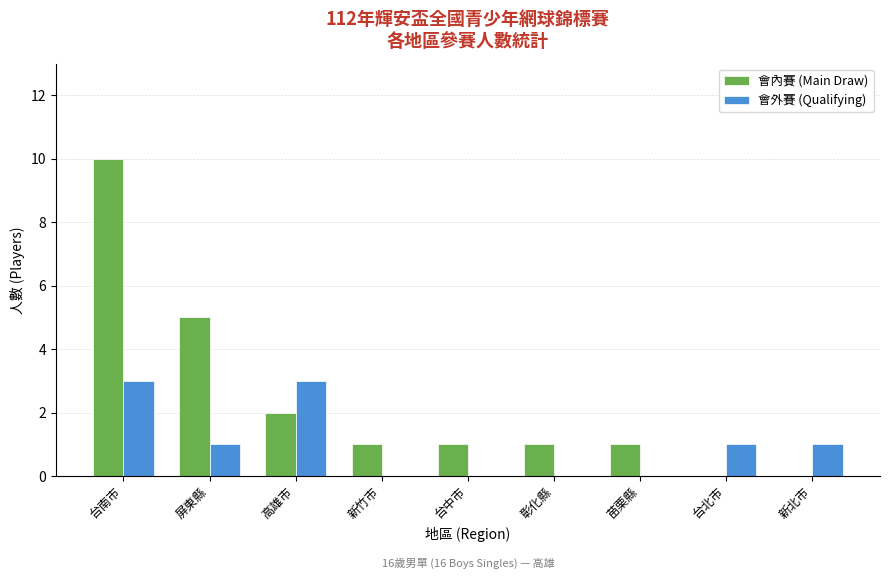

Which series changed the most between 屏東縣 and 彰化縣?

會內賽 (Main Draw)